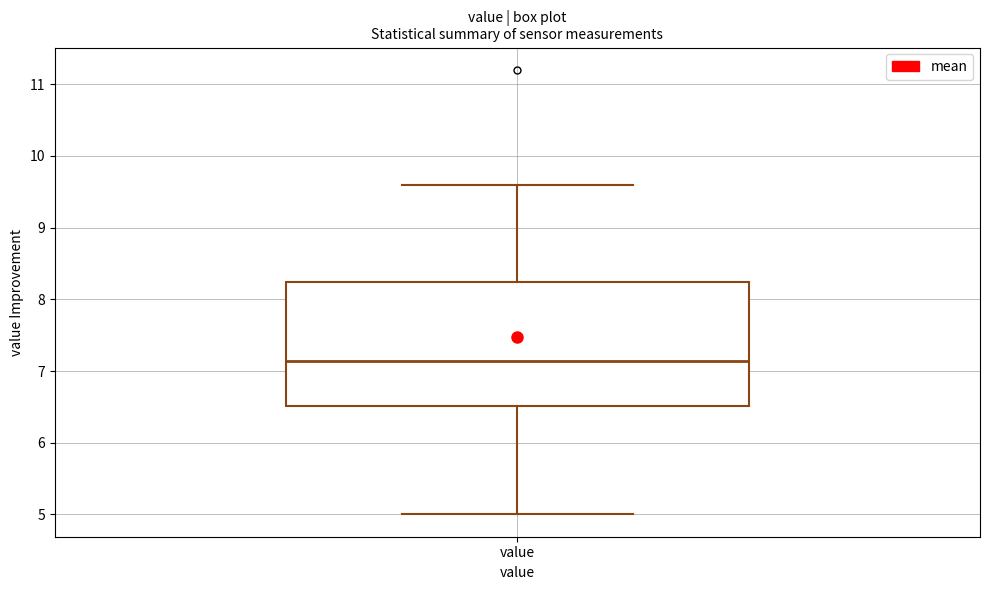

Where does the upper whisker of the box for value end on the y-axis? The values are not printed on the chart, so give them approximately, as read against the axis.

9.6